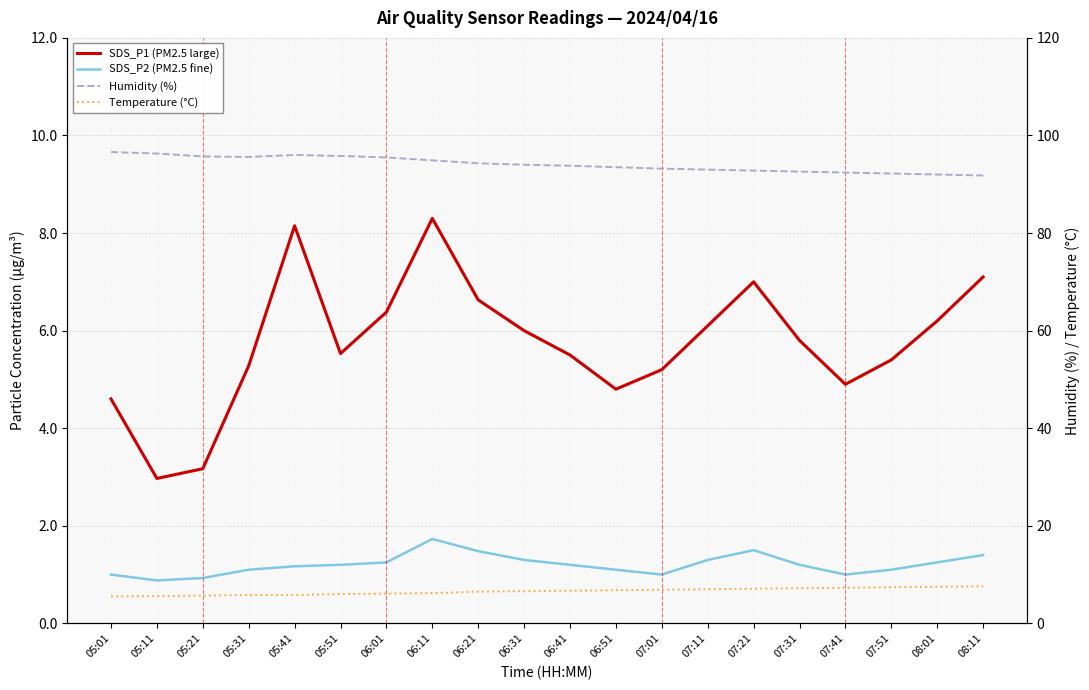

Which series has the largest total across all categories?

Humidity (%)